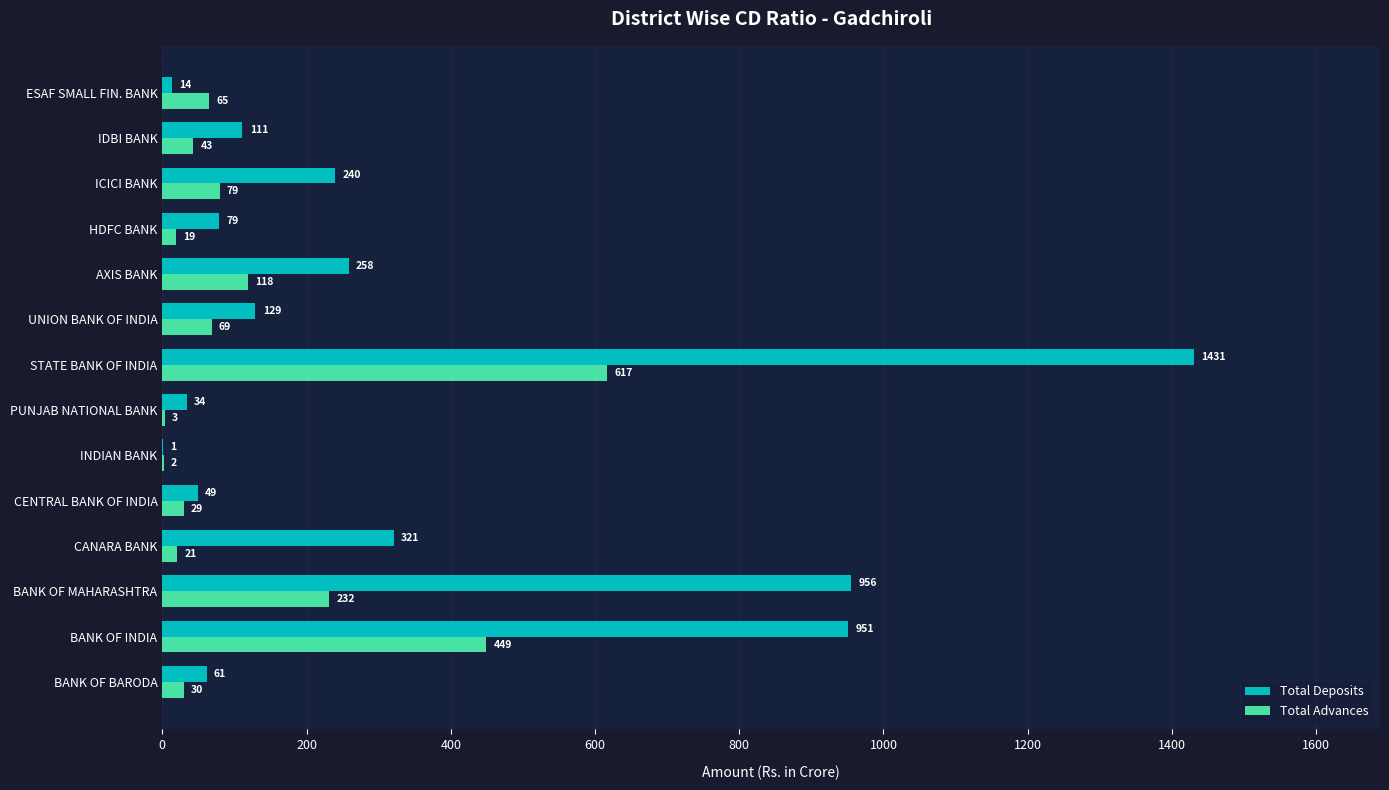

Is it true that Total Deposits equals 111.0 at IDBI BANK?

True